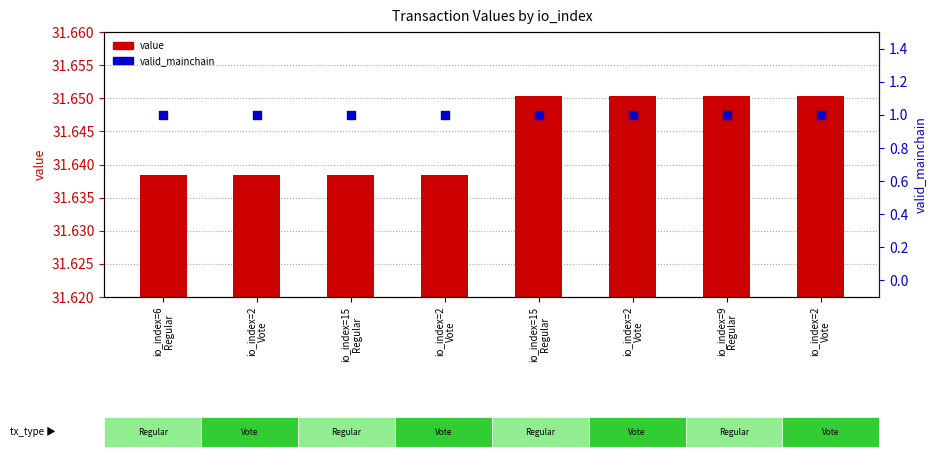

What are all the series names shown in the legend?

value, valid_mainchain